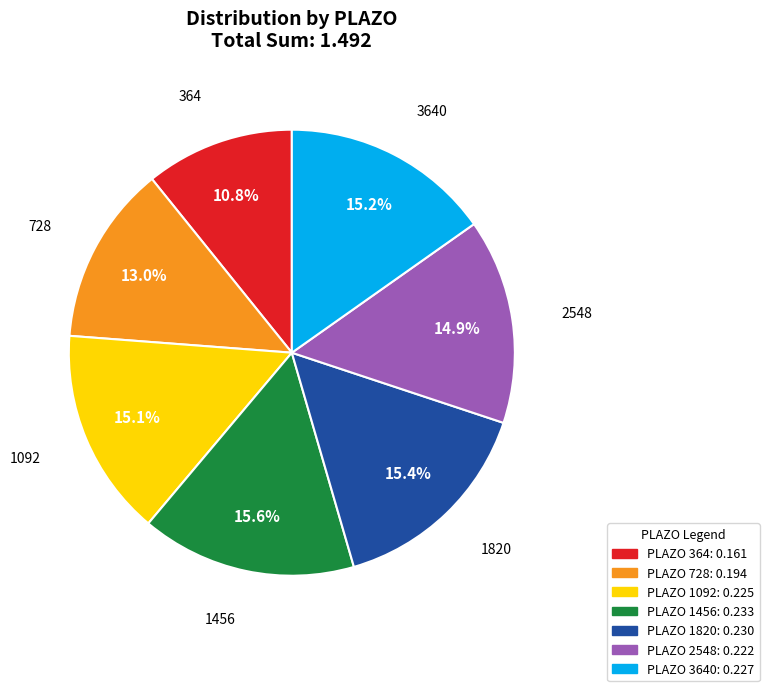

Is there any slice that represents more than half of the pie?

No